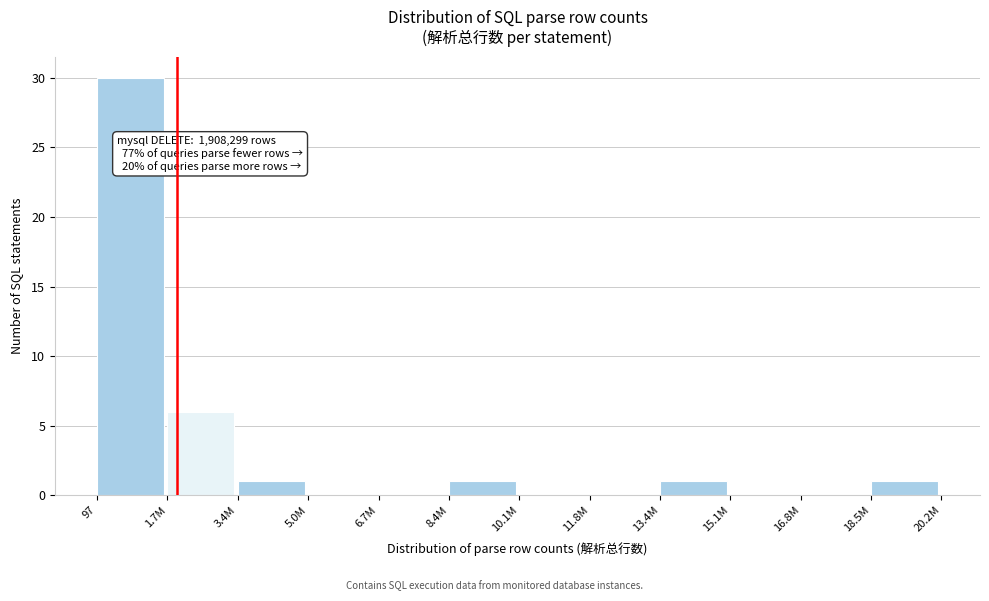

Reading left to right, what are all the values shown in this chart?

97=30	1.7M=6	3.4M=1	5.0M=0	6.7M=0	8.4M=1	10.1M=0	11.8M=0	13.4M=1	15.1M=0	16.8M=0	18.5M=1